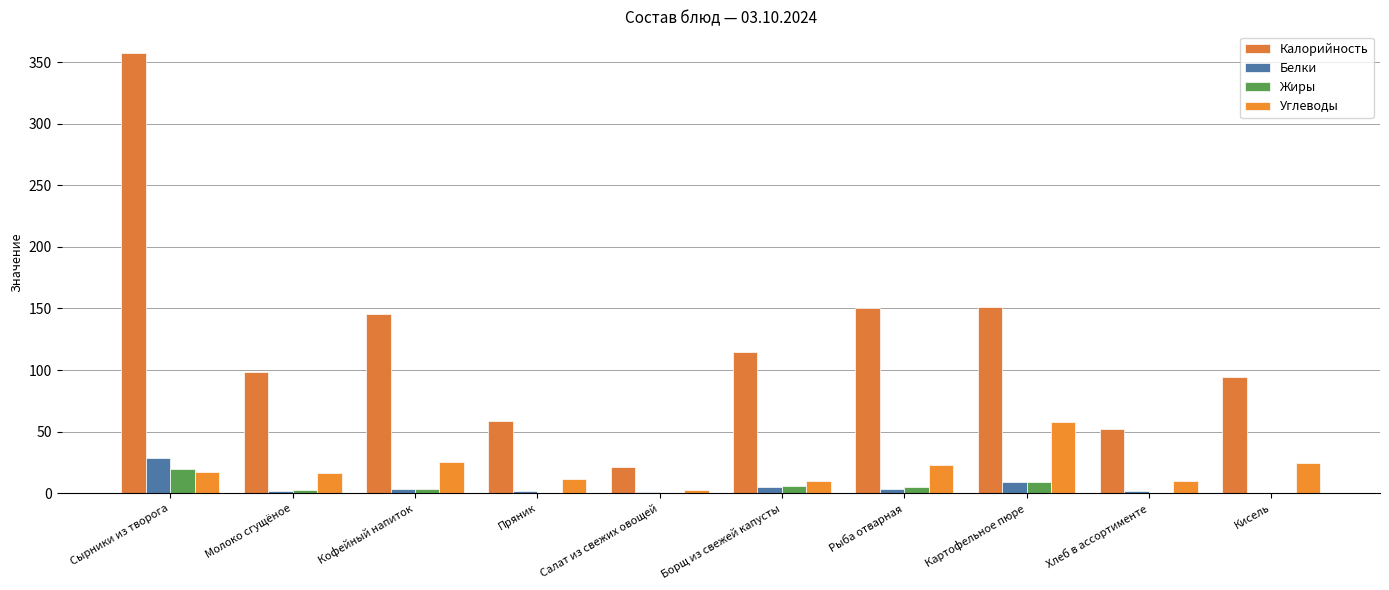

How many data points in Углеводы are above 17?

5